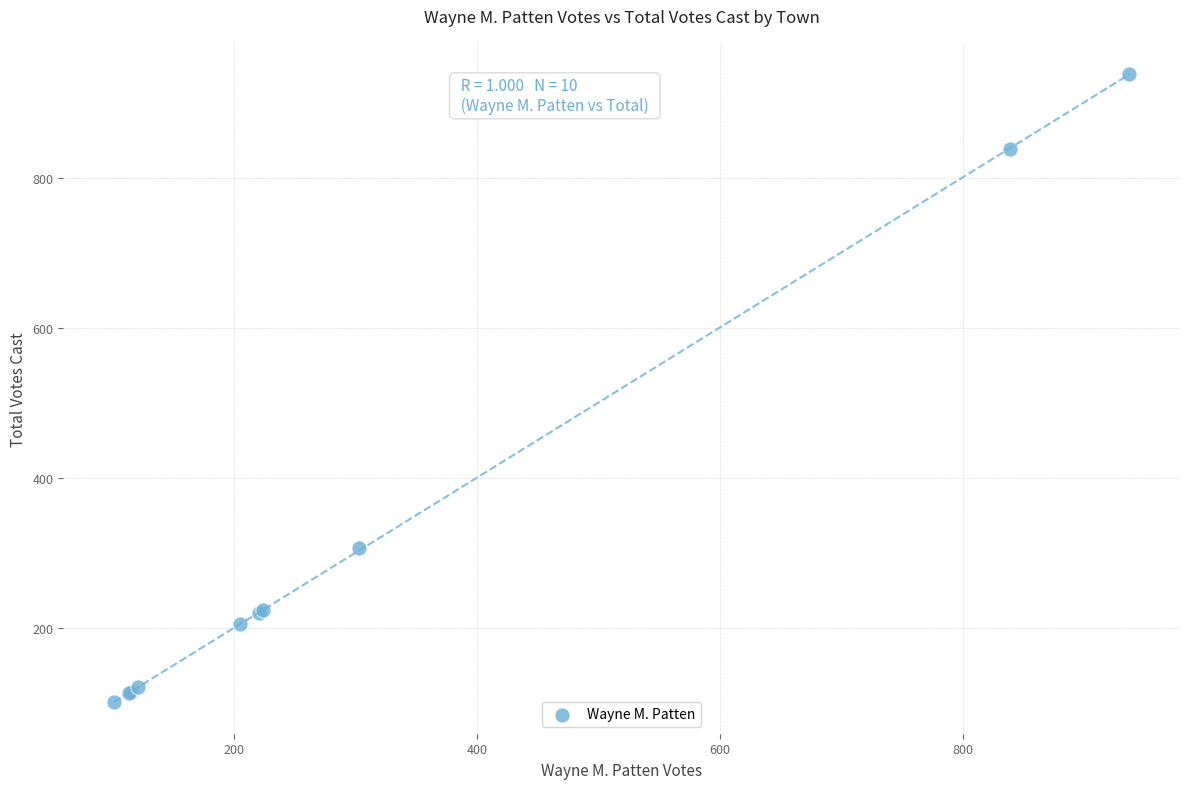

What Y value in the scatter plot is closest to 519?

306